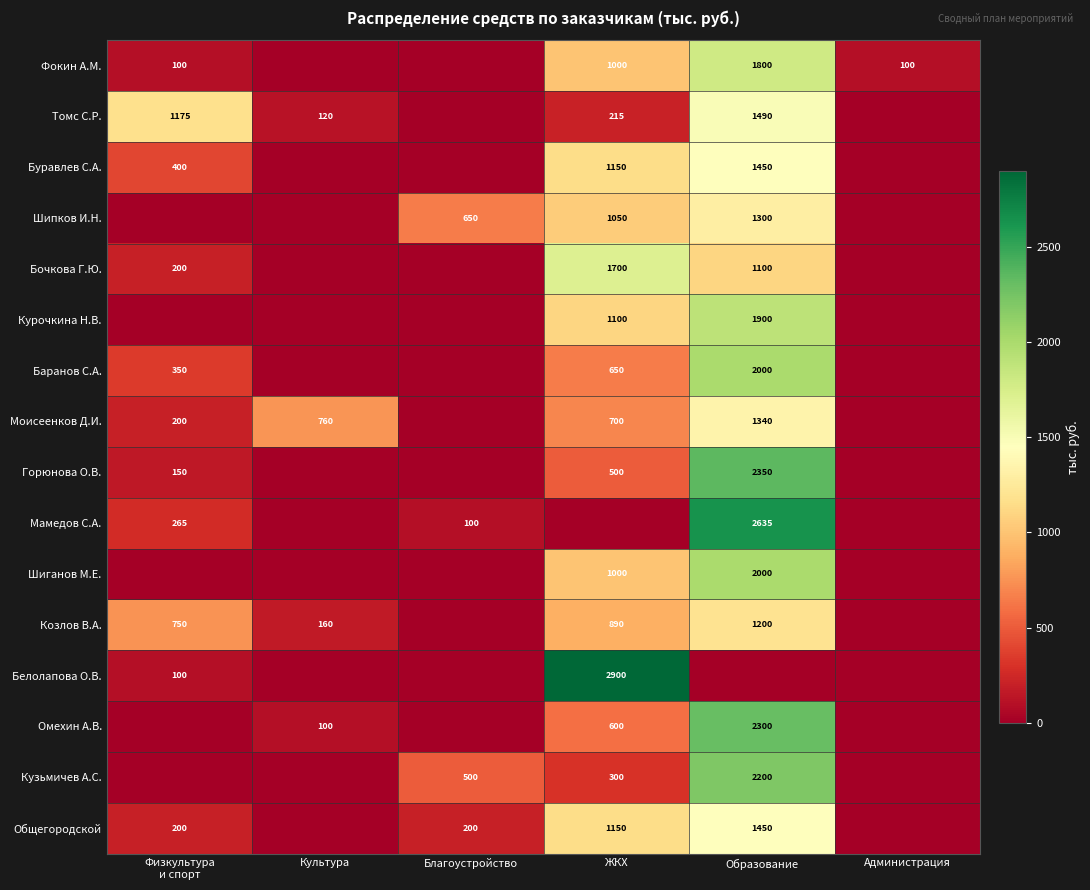

Which label corresponds to the smallest value in the chart?

Культура